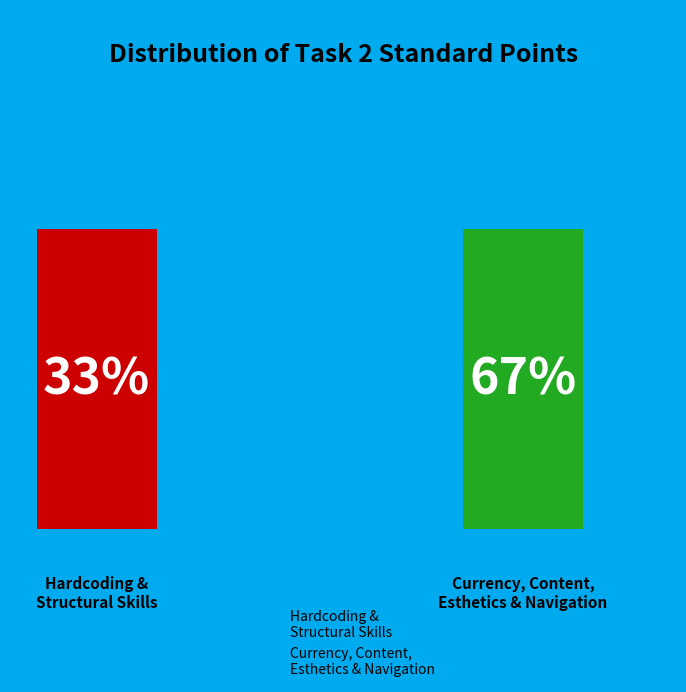

Which category has the biggest portion of the pie?

Currency, Content, Esthetics & Navigation